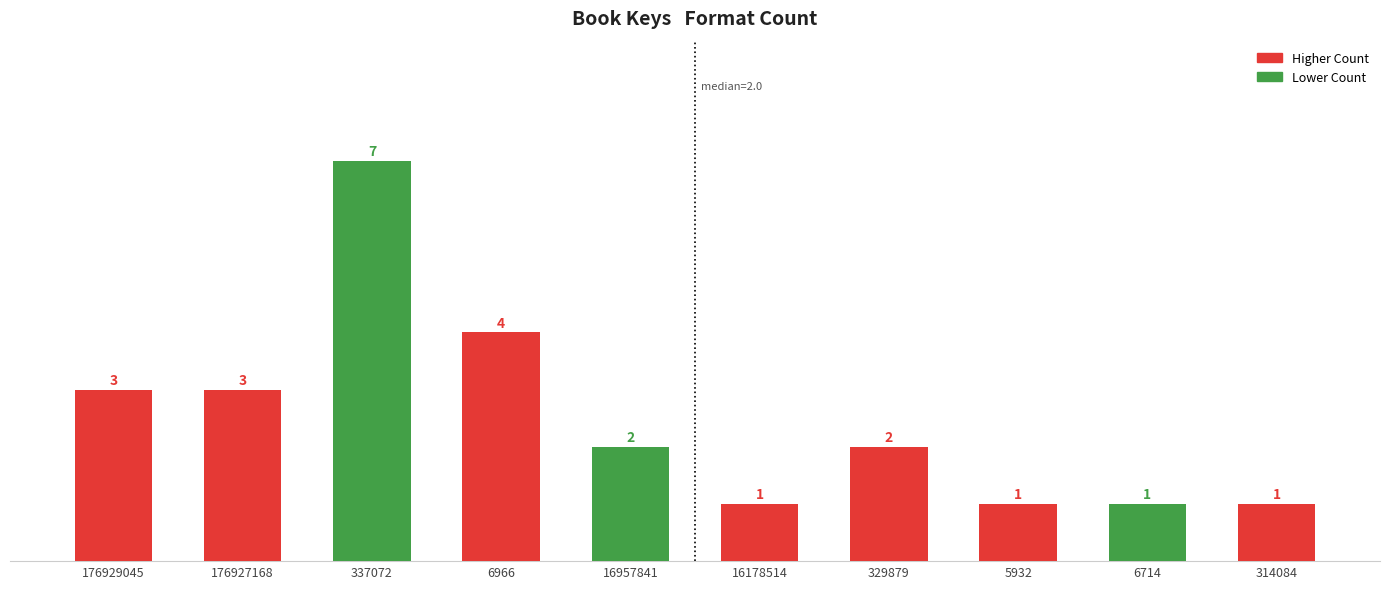

Reading left to right, transcribe all the data shown in this chart.

3	3	7	4	2	1	2	1	1	1